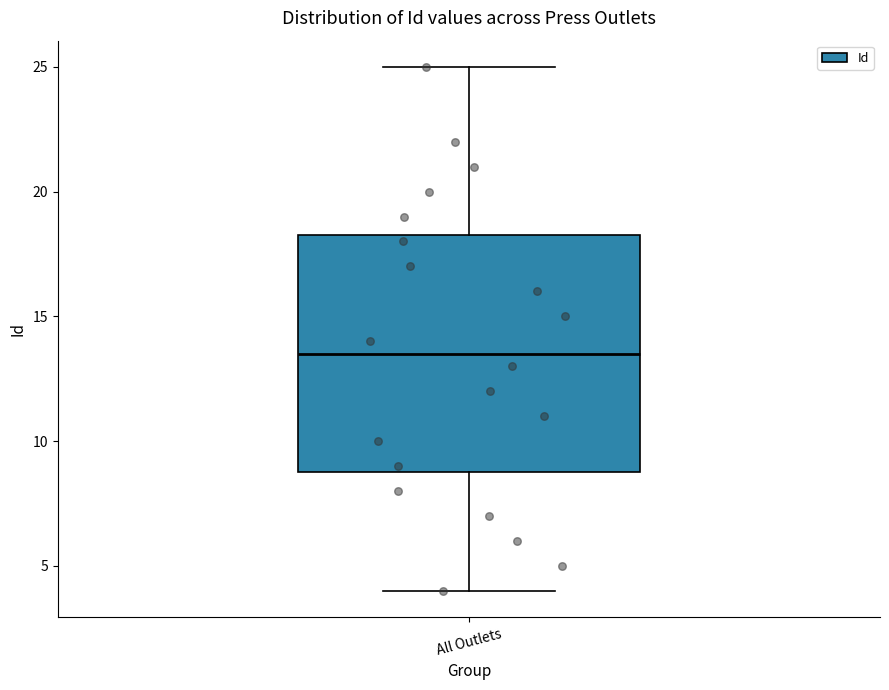

Where does the lower whisker of the box for All Outlets end on the y-axis? The values are not printed on the chart, so give them approximately, as read against the axis.

4.0